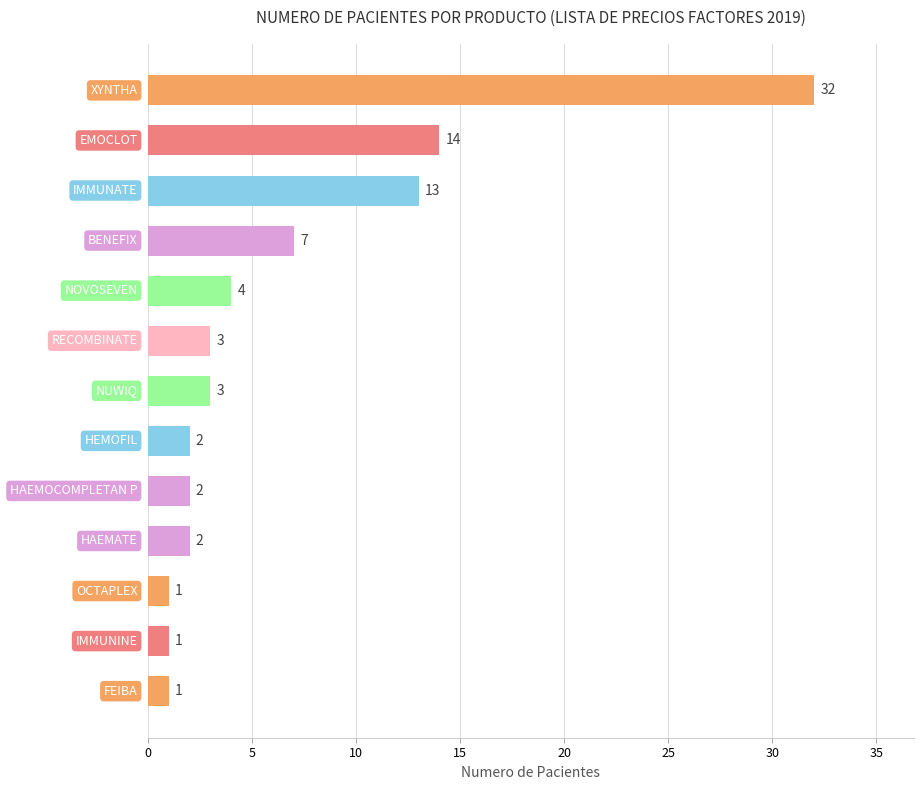

Reading top to bottom, list all the values displayed in this chart.

32	14	13	7	4	3	3	2	2	2	1	1	1